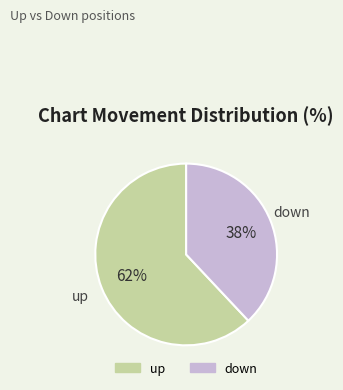

Which has a higher value, down or up?

up